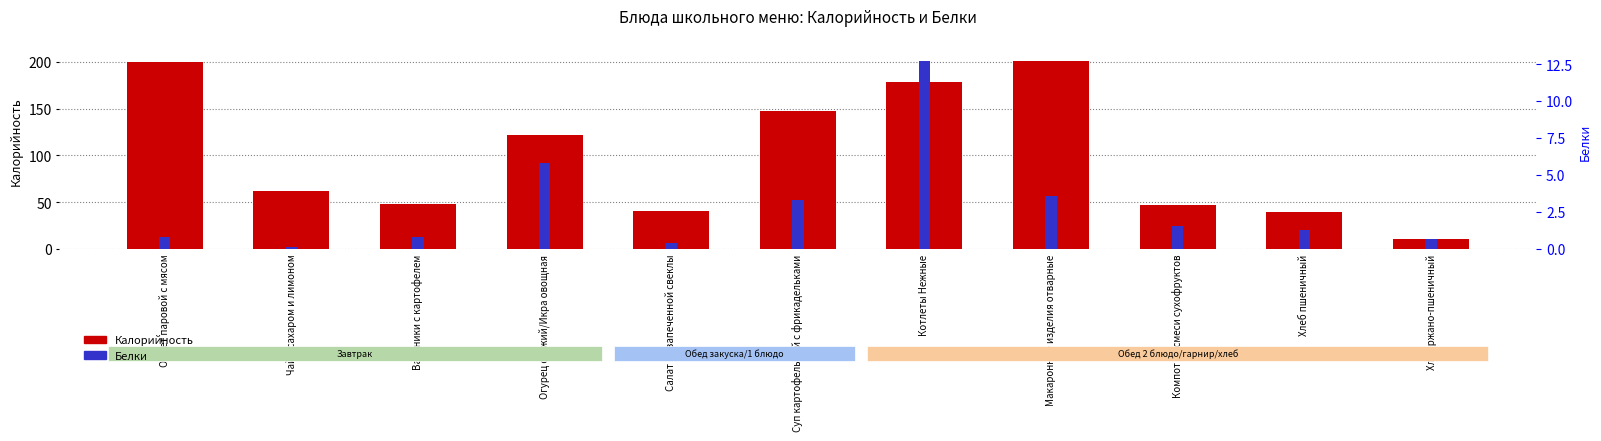

What is the label of the 9th bar from the left?

Компот из смеси сухофруктов